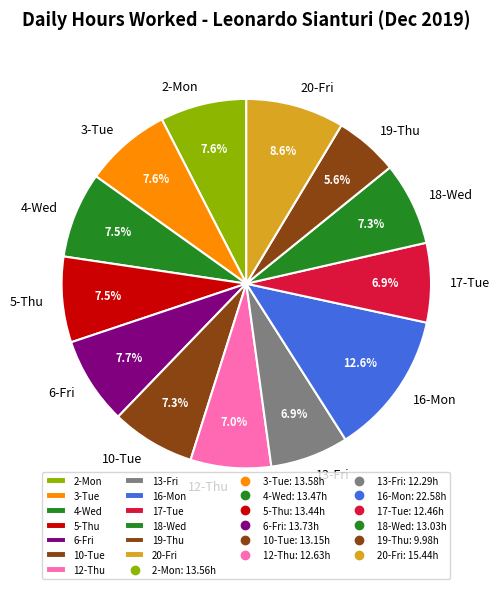

To the nearest percent, what is the combined percentage of 20-Fri and 16-Mon?

21%